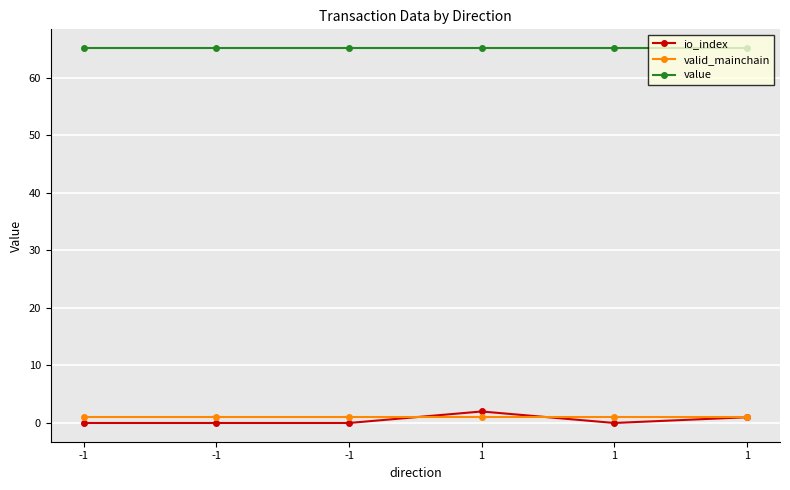

What are all the series names shown in the legend?

io_index, valid_mainchain, value